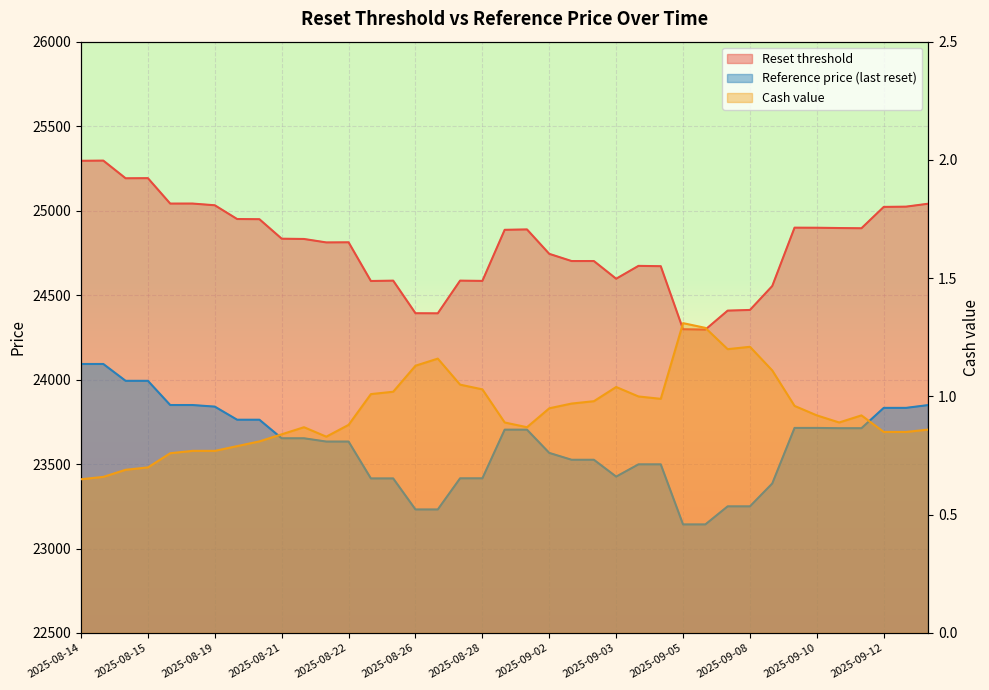

What is the difference between the maximum and second lowest values in the Reference price (last reset) series?

949.6